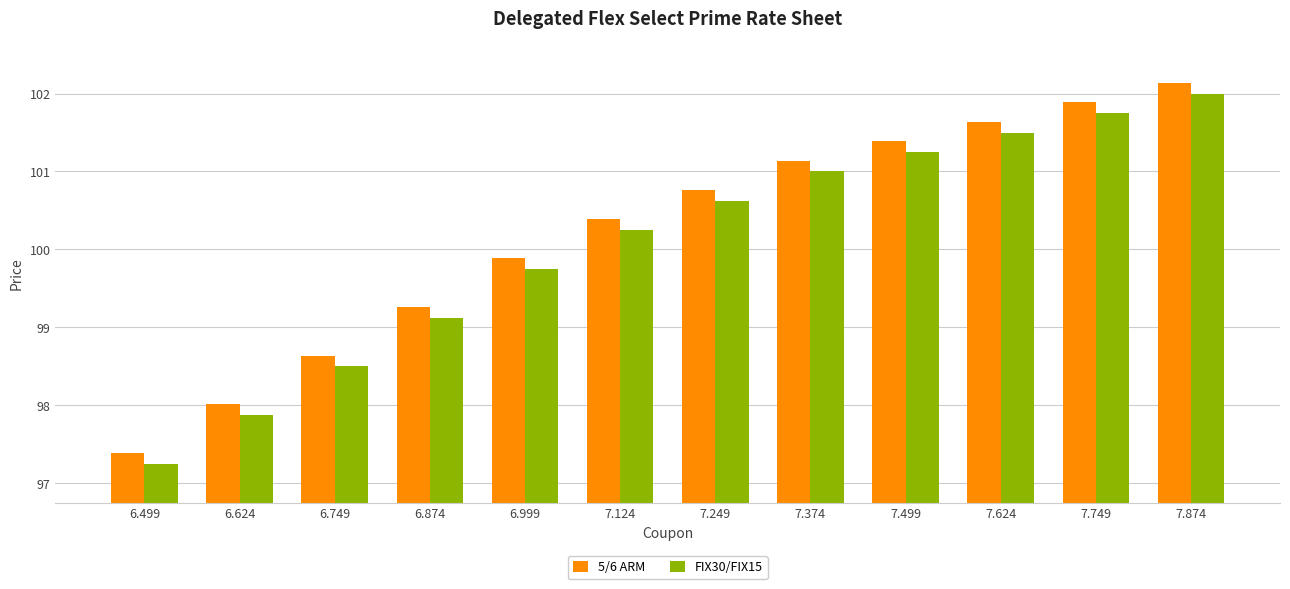

True or false: FIX30/FIX15 has a value of 102.0 at 7.874.

True